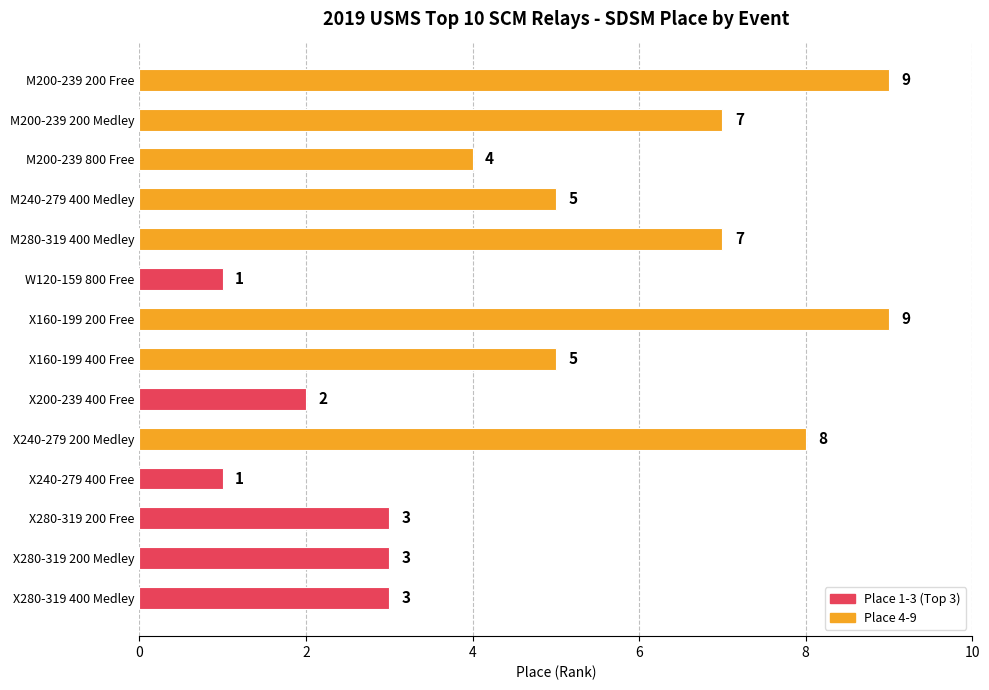

What position from the top is M240-279 400 Medley?

4